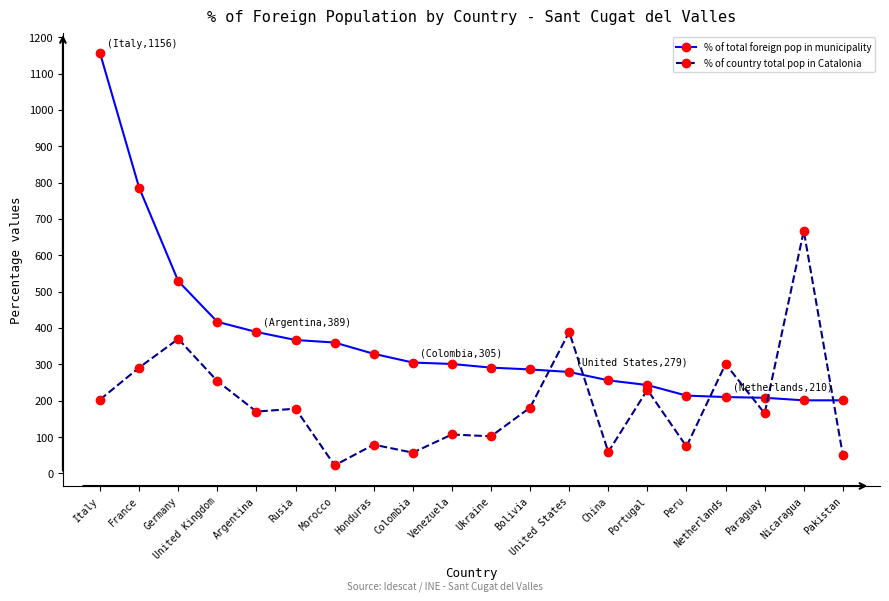

How many lines are shown in the chart?

2